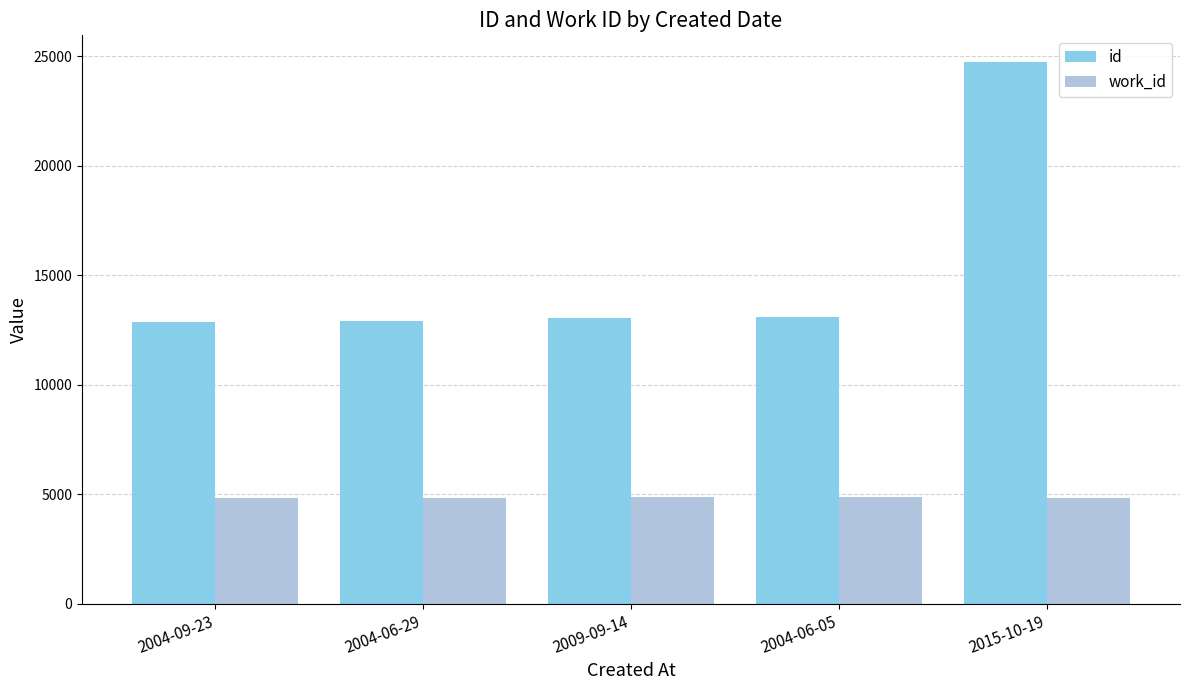

Which series has the widest spread of values?

id